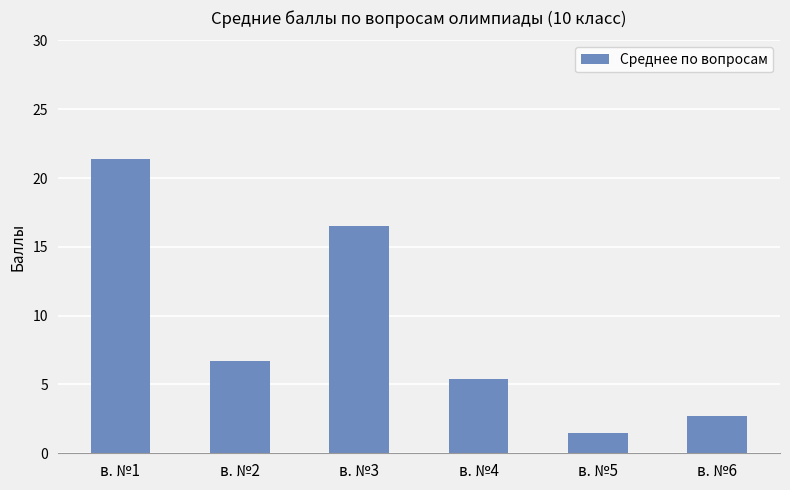

Where does the data first go above 6?

в. №1